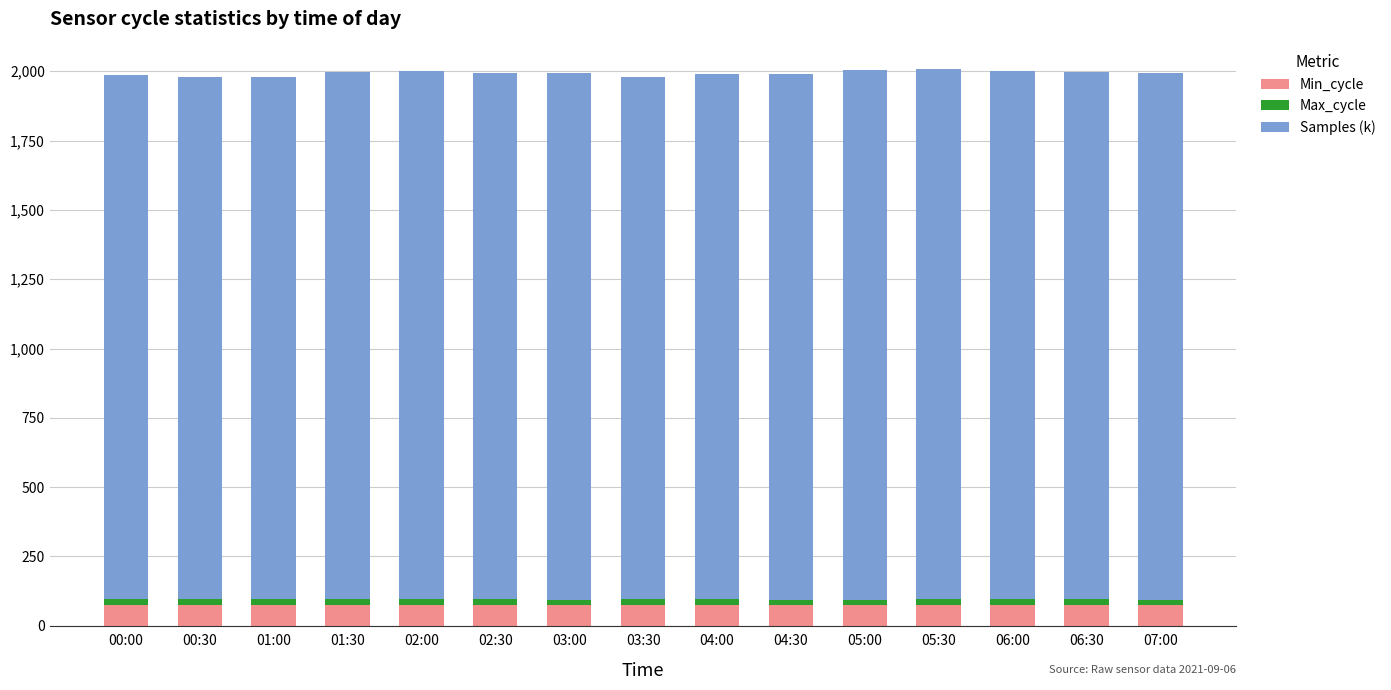

What is the sum of all Min_cycle values?

1120.0